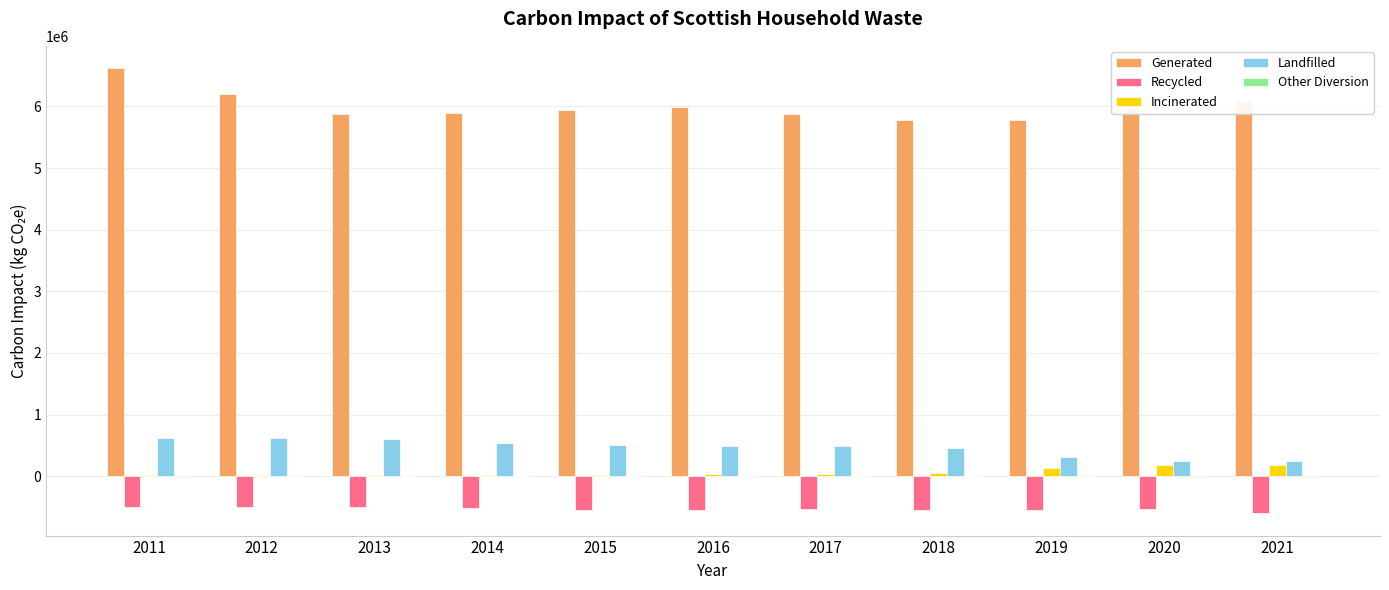

Which series has the largest total across all categories?

Generated